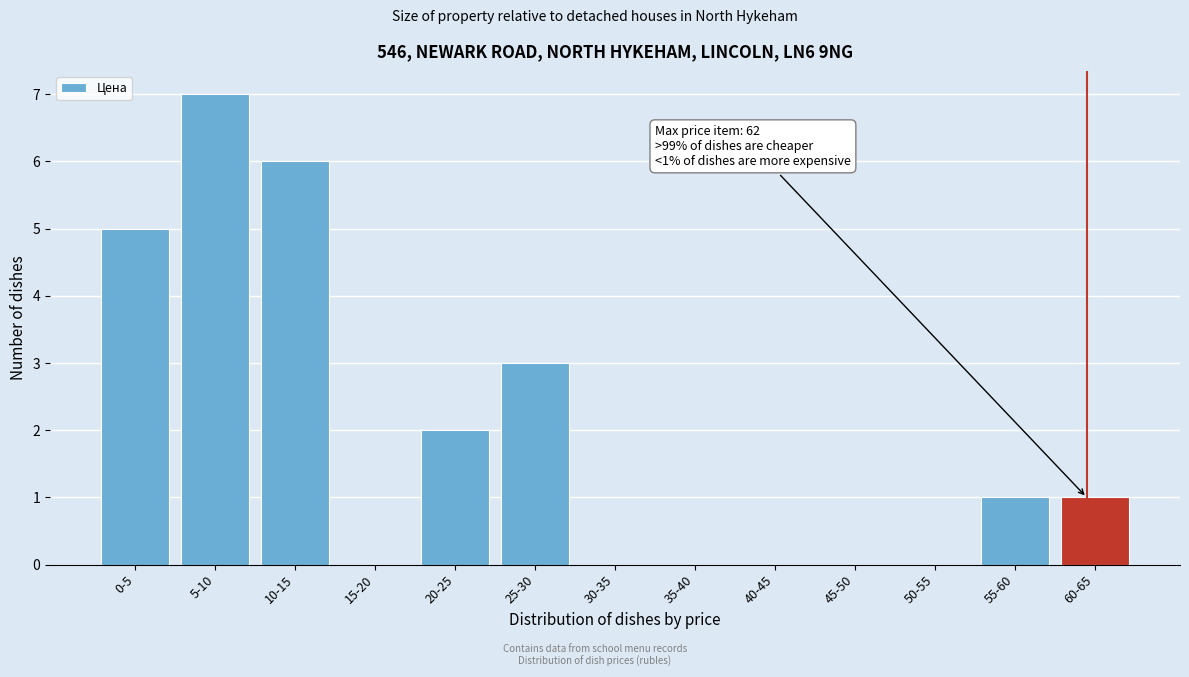

Reading left to right, extract all data points from this chart.

0-5=5	5-10=7	10-15=6	15-20=0	20-25=2	25-30=3	30-35=0	35-40=0	40-45=0	45-50=0	50-55=0	55-60=1	60-65=1